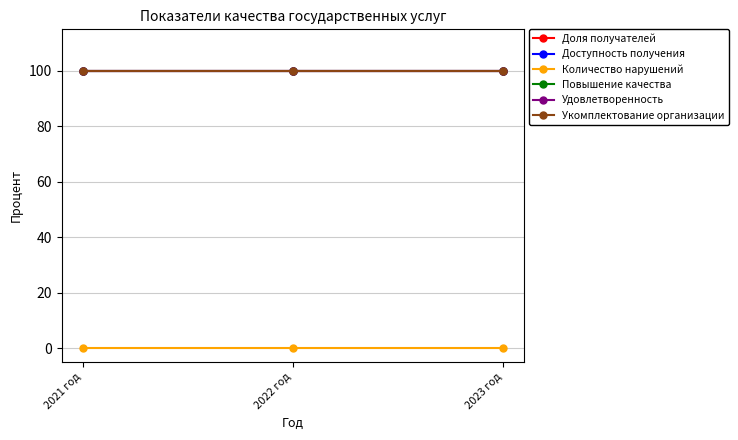

Does the chart have visible grid lines?

Yes